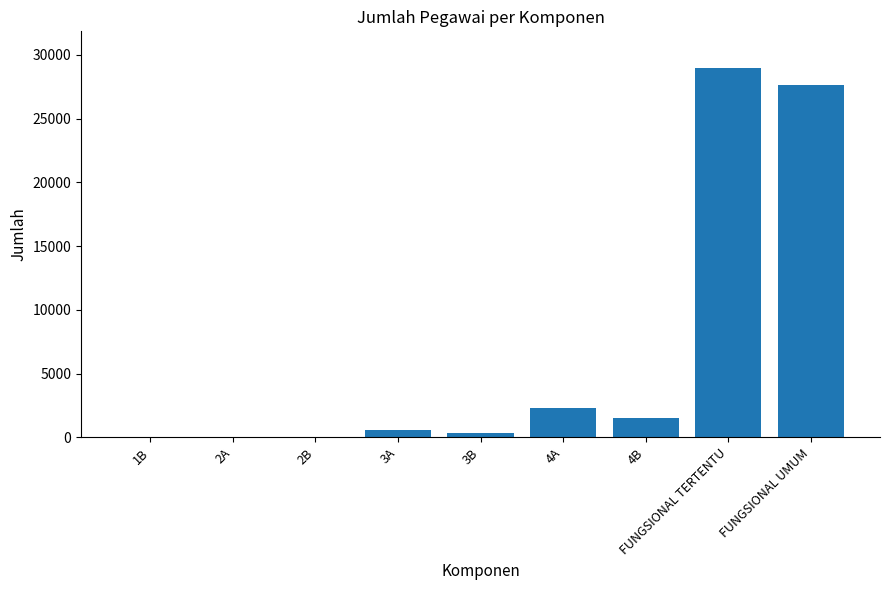

What is the difference between the values at 3A and 4B?

912